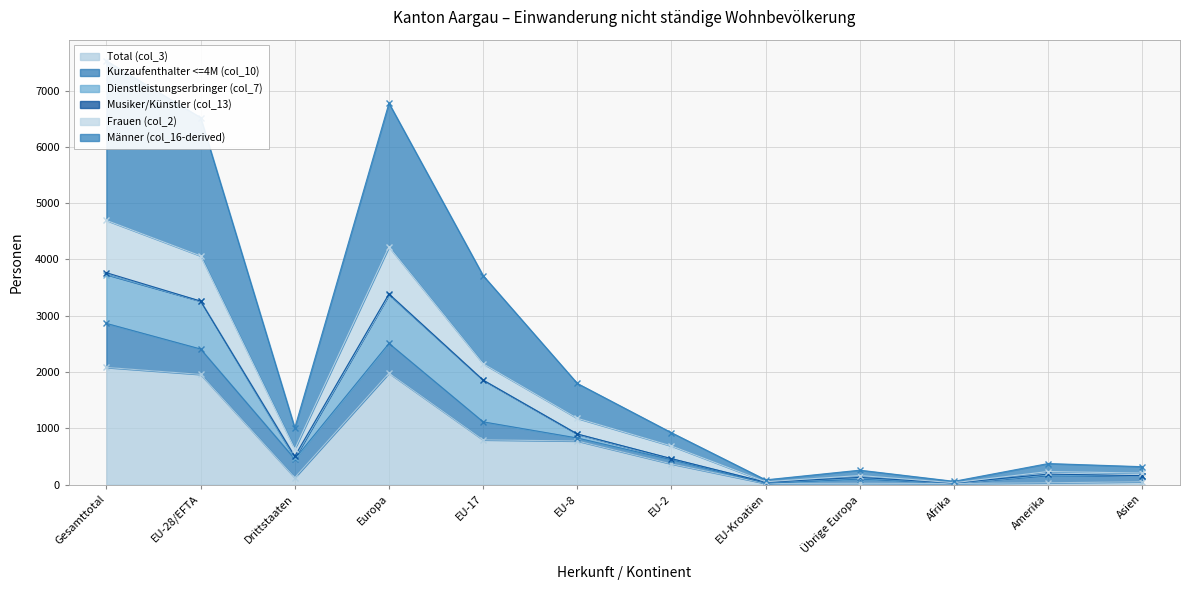

What is the difference between the maximum and minimum values in the Frauen (col_2) series?

2839